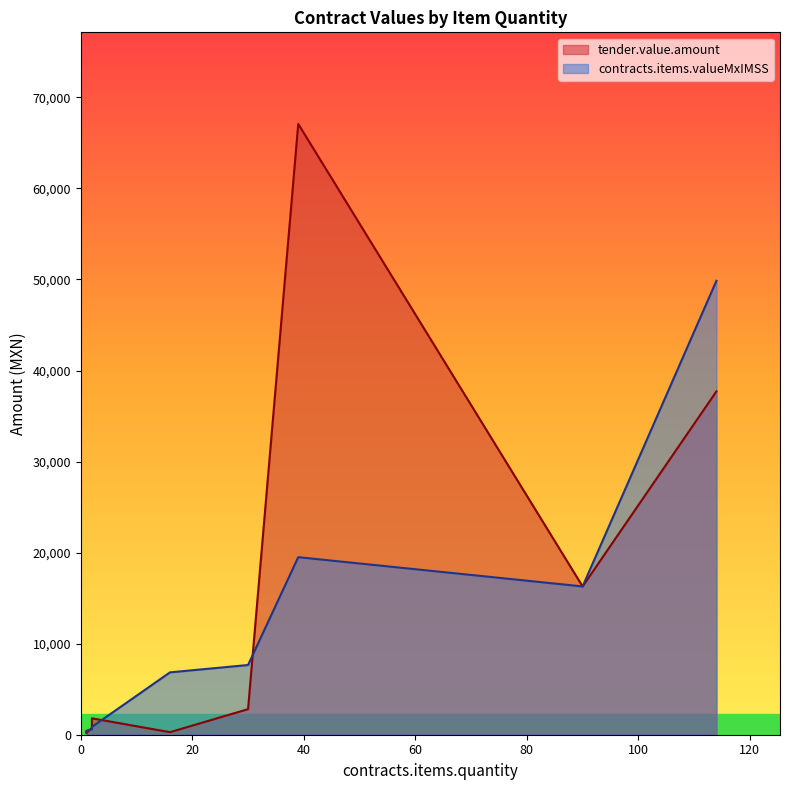

What is the difference between the contracts.items.valueMxIMSS values at 1 and 2?

531.3